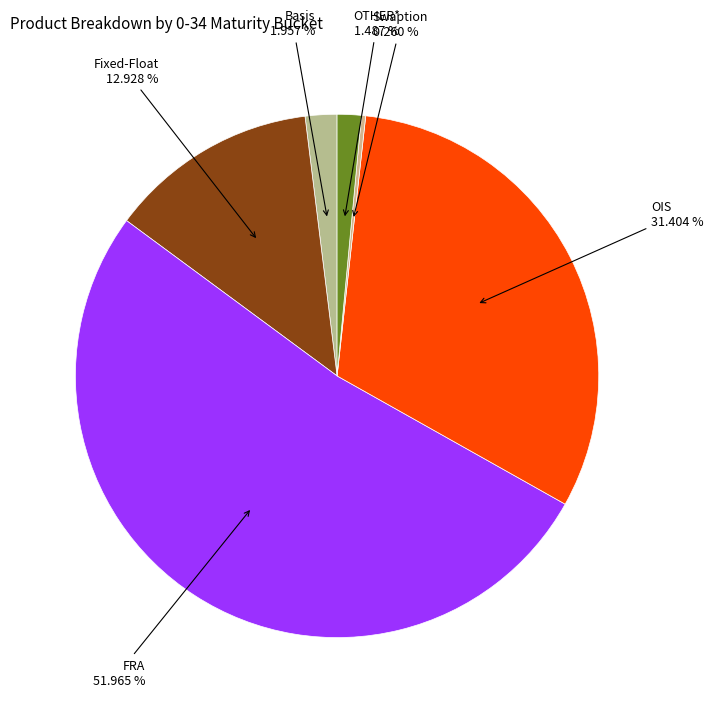

To the nearest percent, what is the average slice percentage?

17%